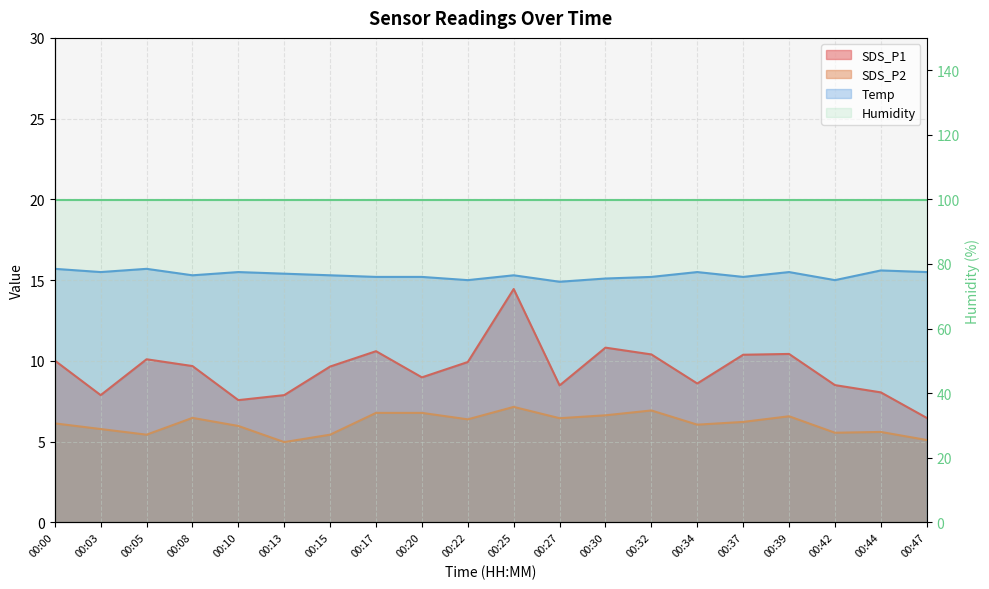

Which label corresponds to the largest value in the chart?

00:00